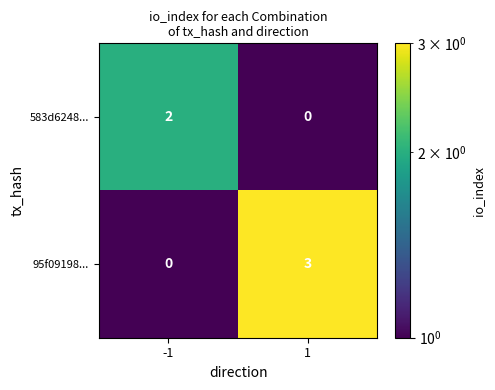

List the labels in order of 583d6248... value, largest first.

-1, 1